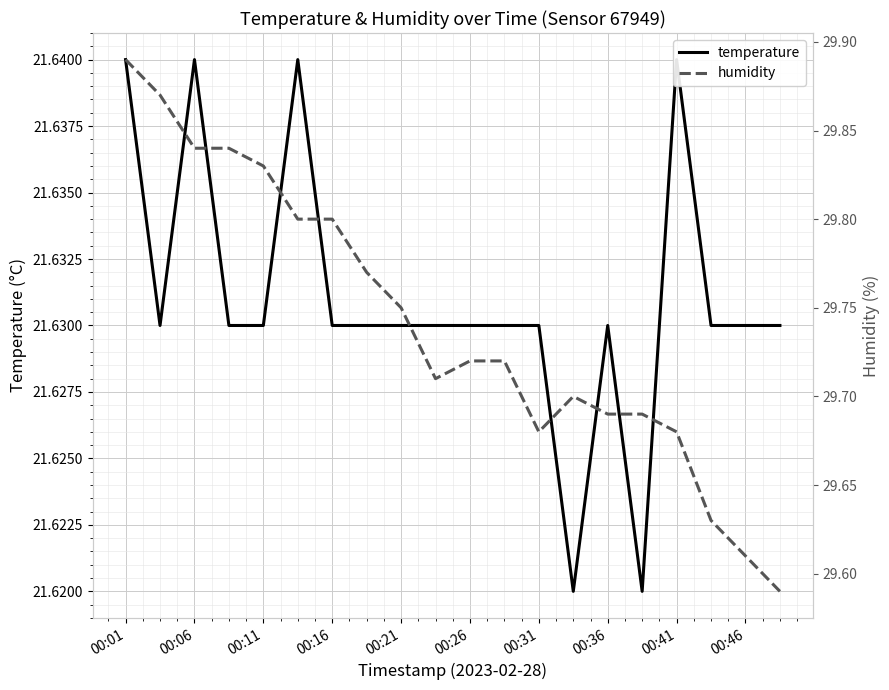

How many distinct data groups are displayed?

2